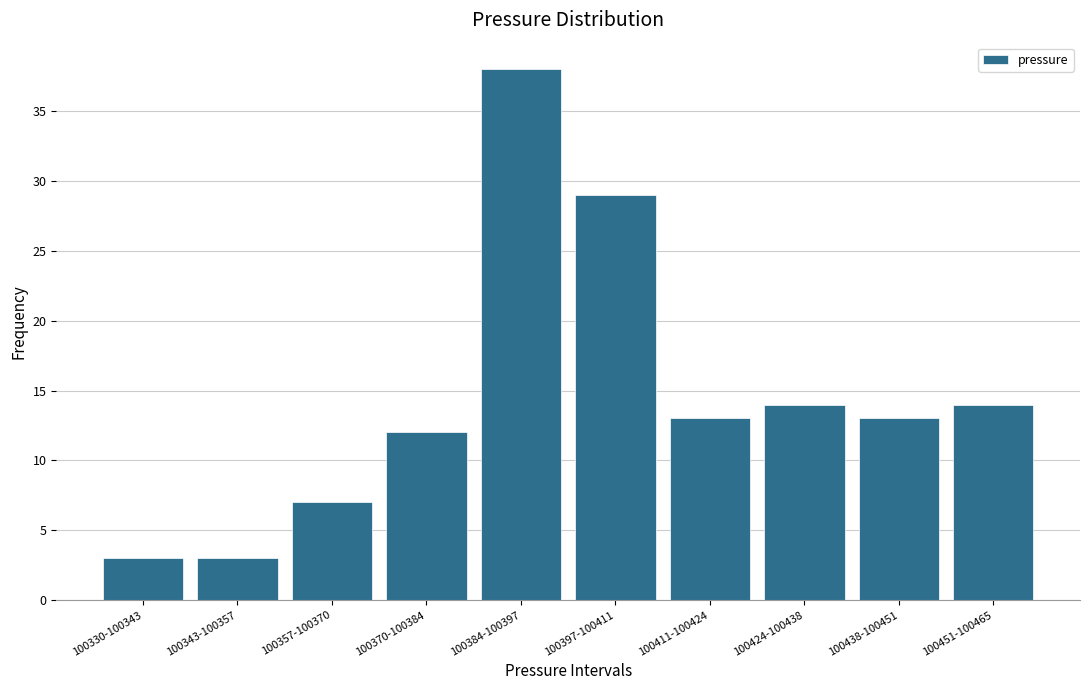

Reading left to right, what are all the values shown in this chart?

100330-100343=3	100343-100357=3	100357-100370=7	100370-100384=12	100384-100397=38	100397-100411=29	100411-100424=13	100424-100438=14	100438-100451=13	100451-100465=14